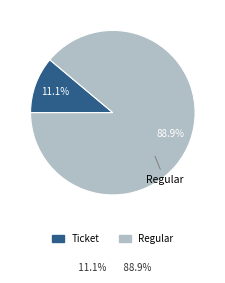

What is the majority slice?

Regular